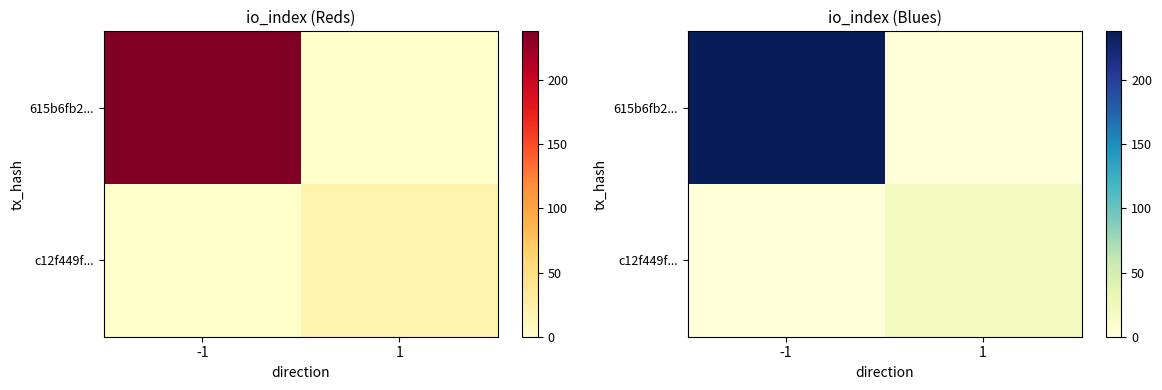

How many c12f449f... values are between 0 and 19?

2